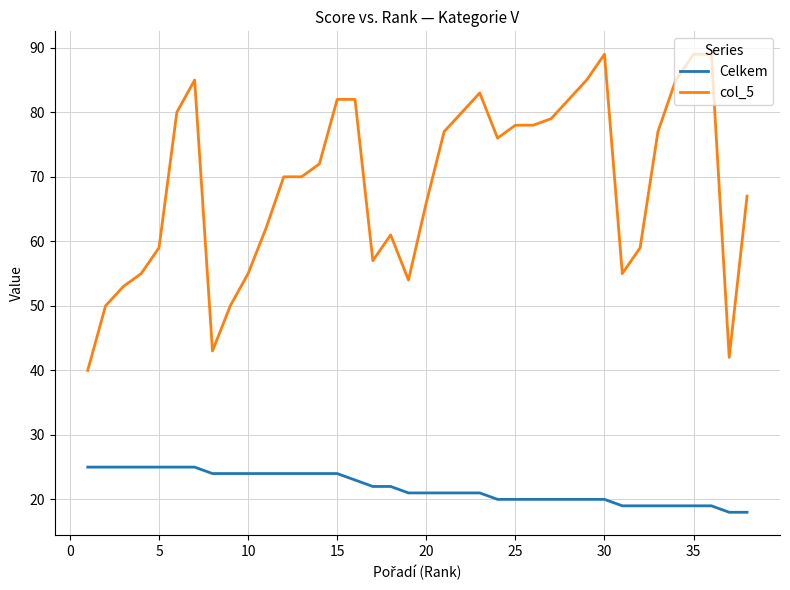

List the series in order of their peak value, highest first.

col_5, Celkem